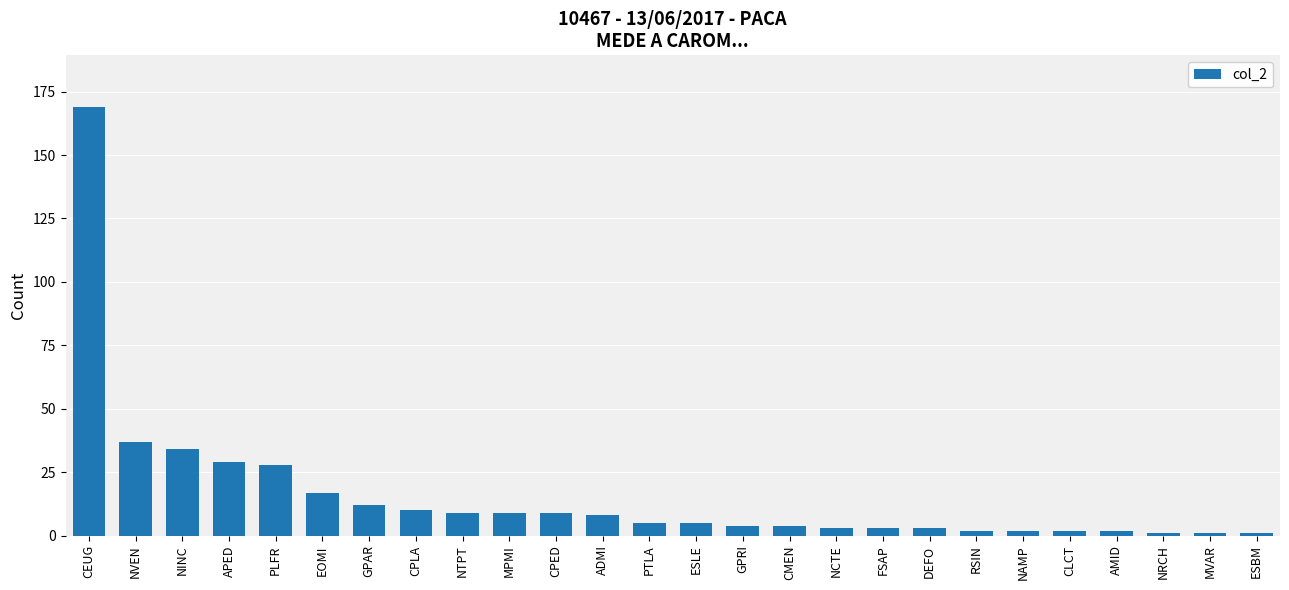

Reading left to right, transcribe all the data shown in this chart.

CEUG=169	NVEN=37	NINC=34	APED=29	PLFR=28	EOMI=17	GPAR=12	CPLA=10	NTPT=9	MPMI=9	CPED=9	ADMI=8	PTLA=5	ESLE=5	GPRI=4	CMEN=4	NCTE=3	FSAP=3	DEFO=3	RSIN=2	NAMP=2	CLCT=2	AMID=2	NRCH=1	MVAR=1	ESBM=1